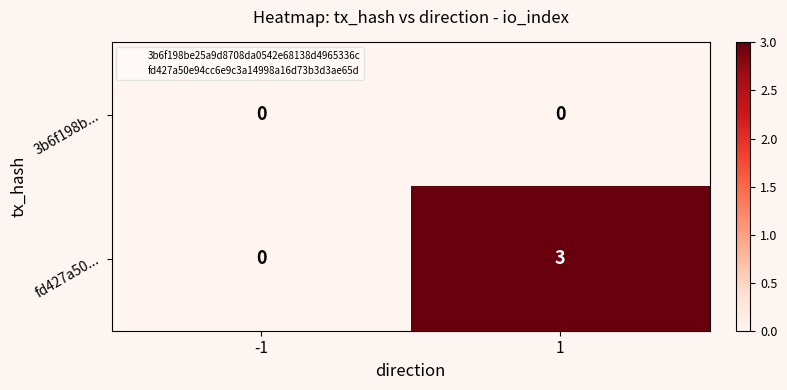

What is the difference between the fd427a50... values at -1 and 1?

3